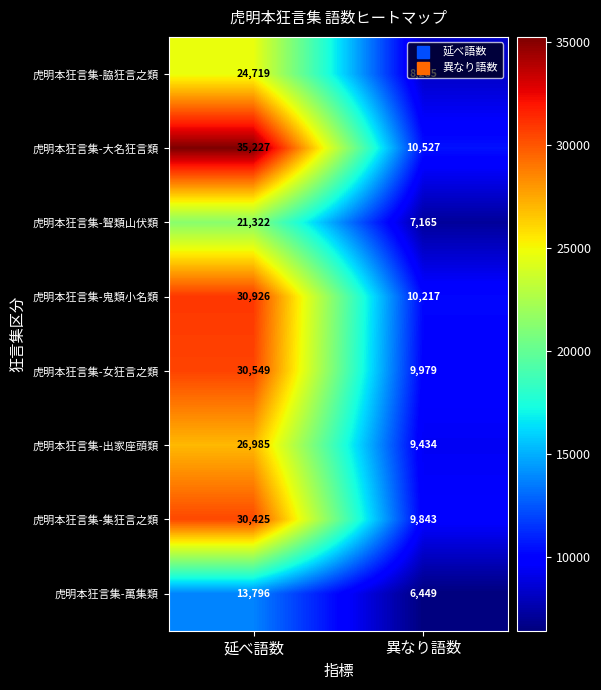

At which label is 虎明本狂言集-聟類山伏類 closest to 14243?

異なり語数